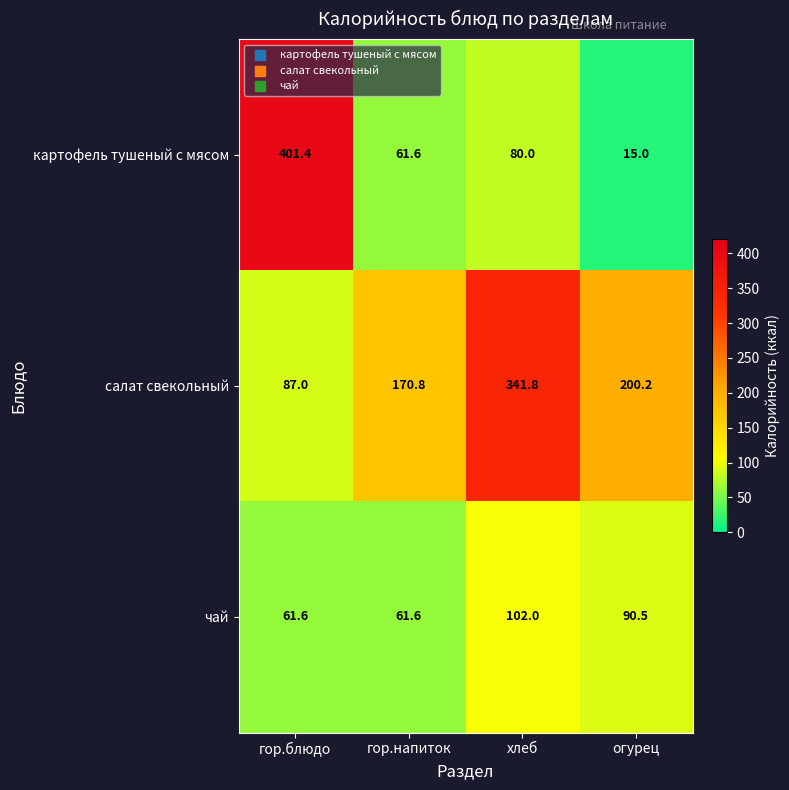

What is the maximum value shown in the chart?

401.4